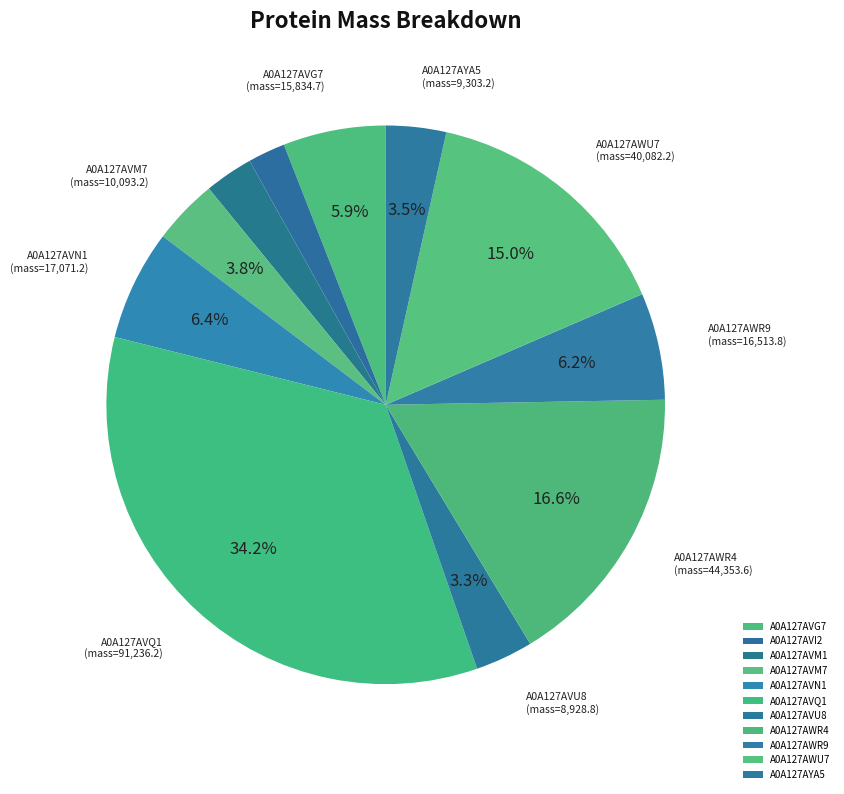

What is the change in value from A0A127AVM7 to A0A127AYA5?

-790.0